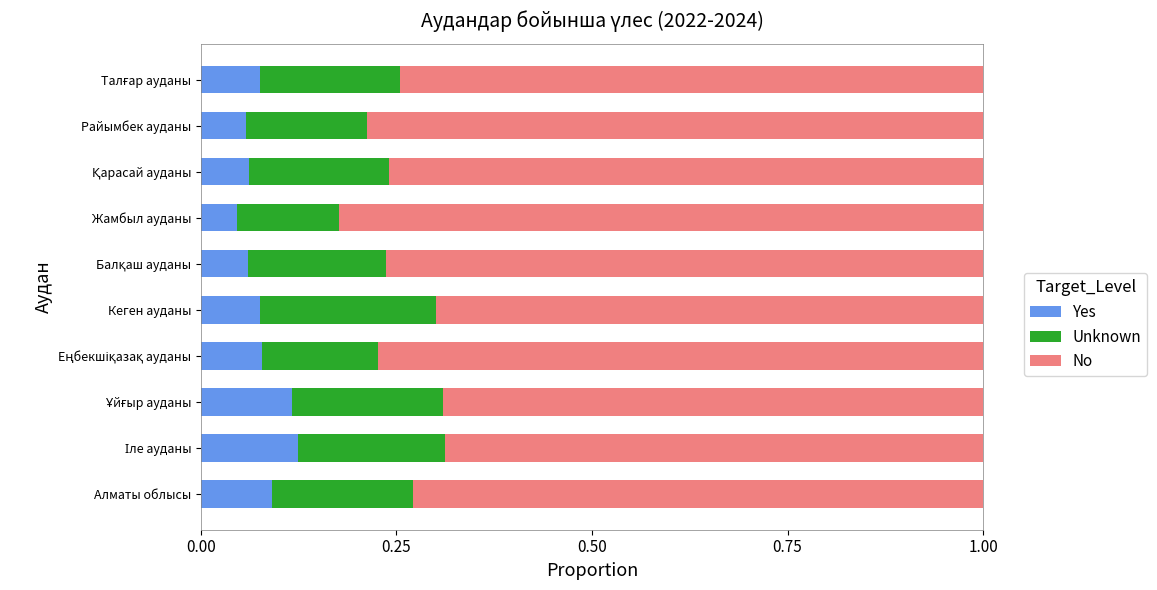

The Yes series shows 0.1 at Райымбек ауданы. True or false?

True